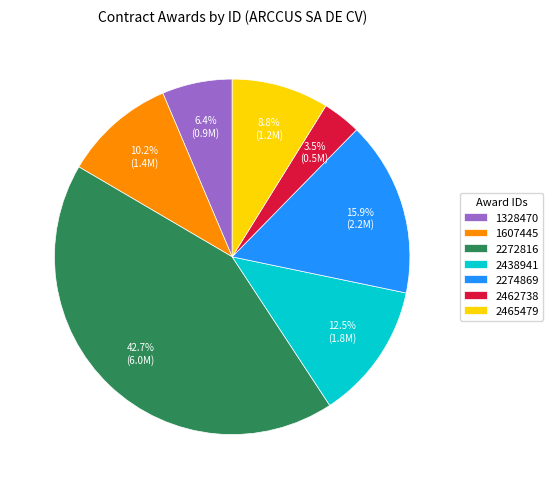

To the nearest percent, what portion does 2274869 represent?

16%